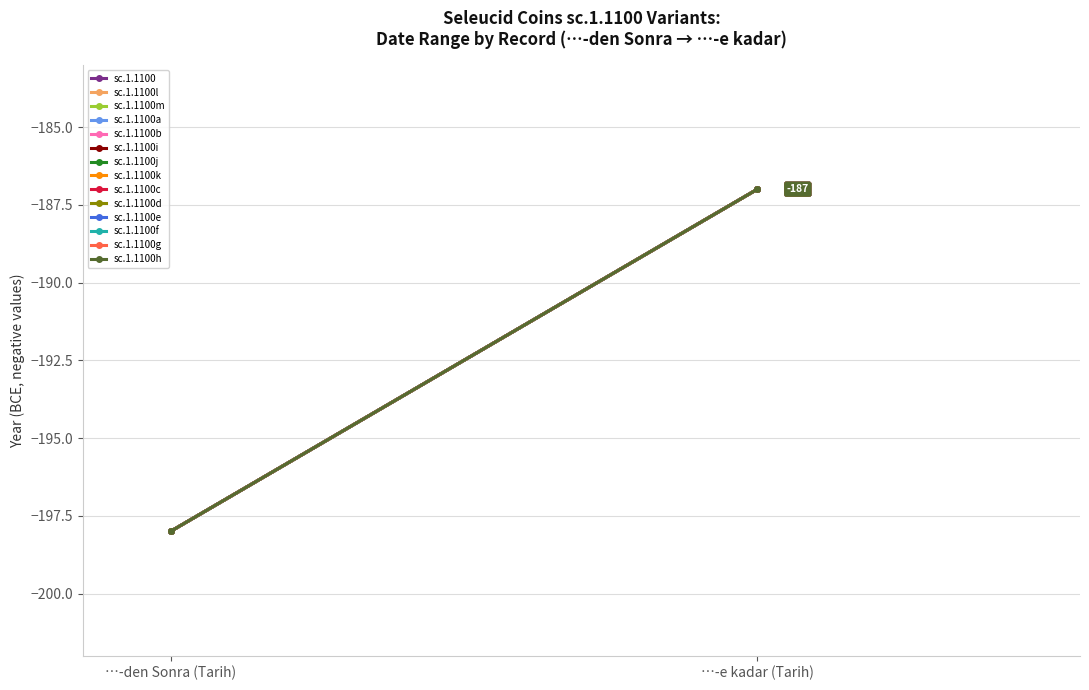

Which label corresponds to the smallest value in the chart?

sc.1.1100